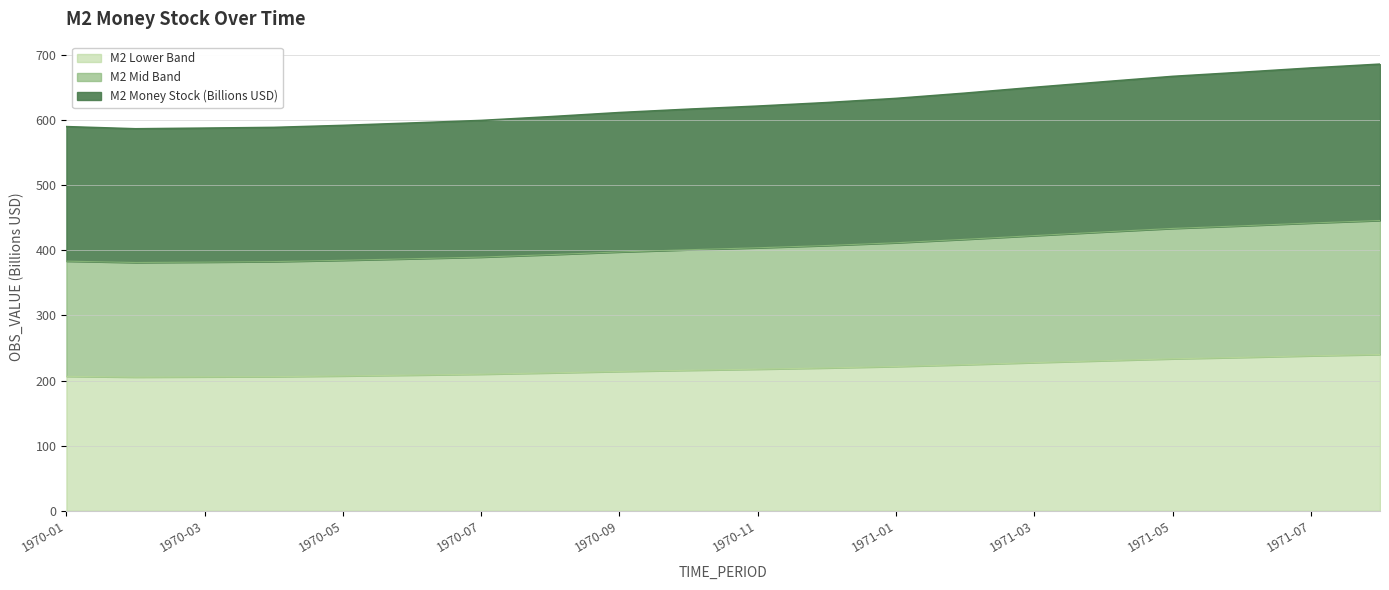

What is the label of the 6th point from the right?

1971-03